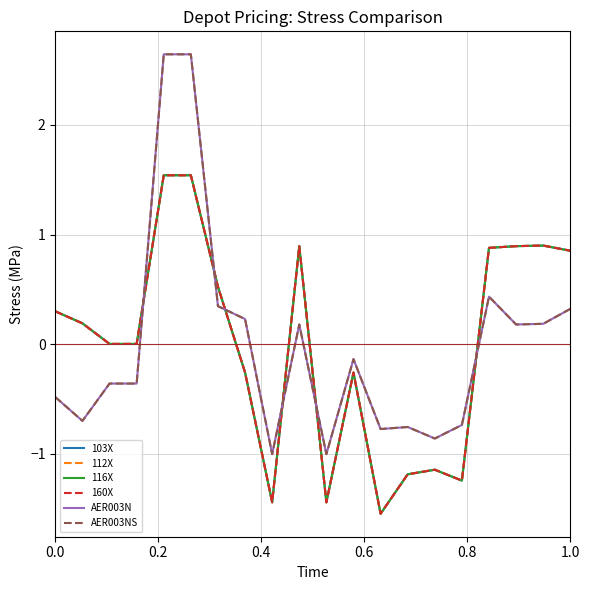

What is the minimum value for 160X?

-1.5